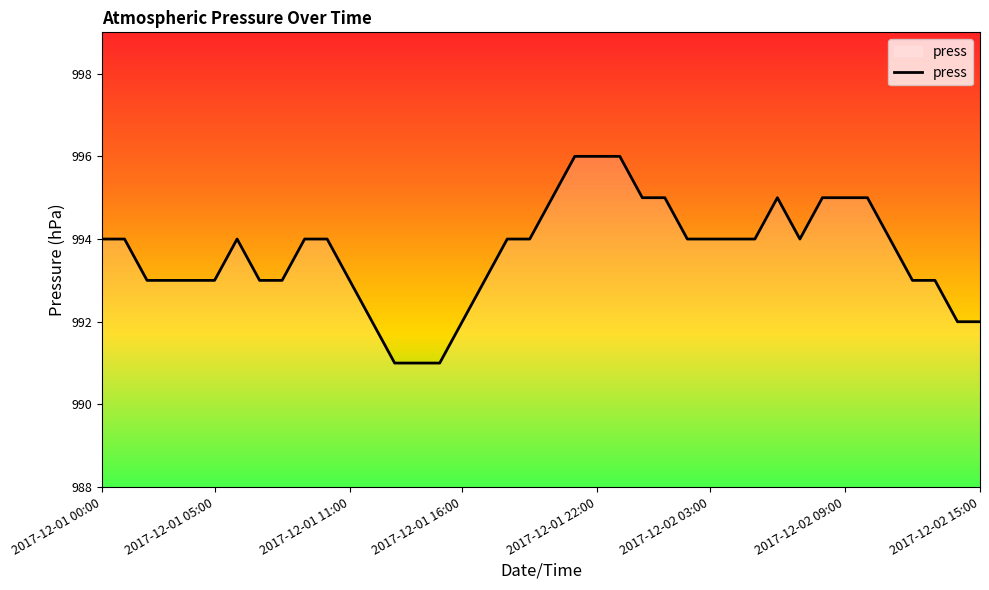

How many distinct data groups are displayed?

1